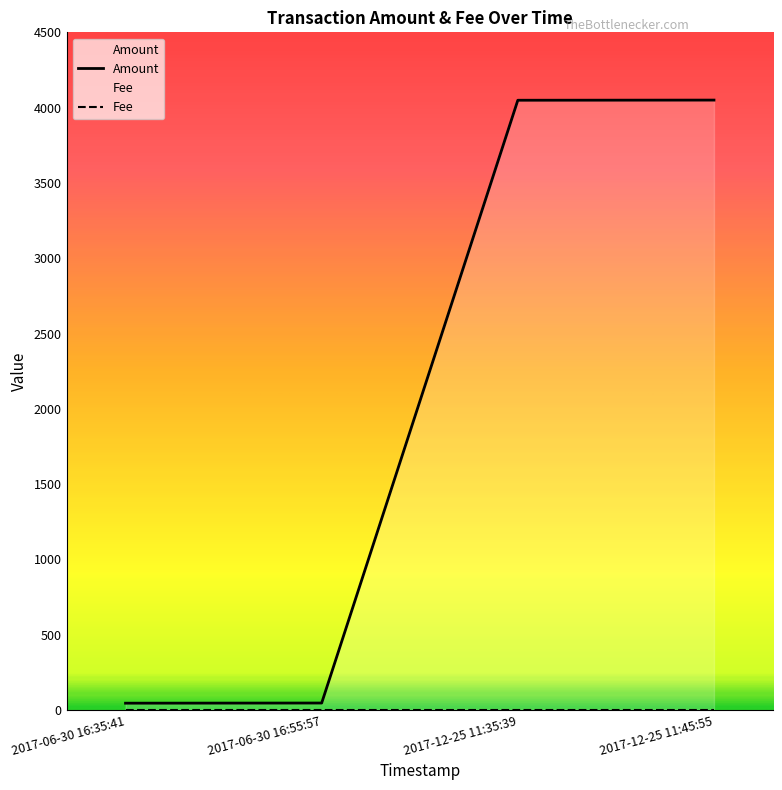

What is the change in value from 2017-06-30 16:55:57 to 2017-12-25 11:45:55?

+4004